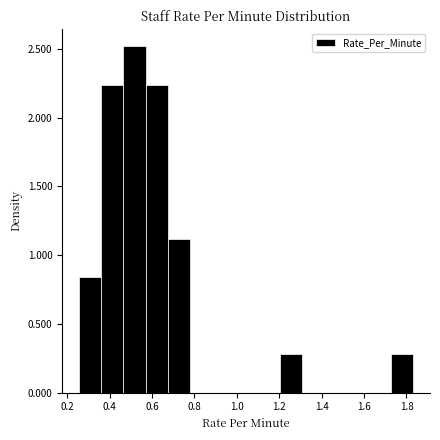

Over which range of the x-axis is the bar tallest?

0.46 to 0.58